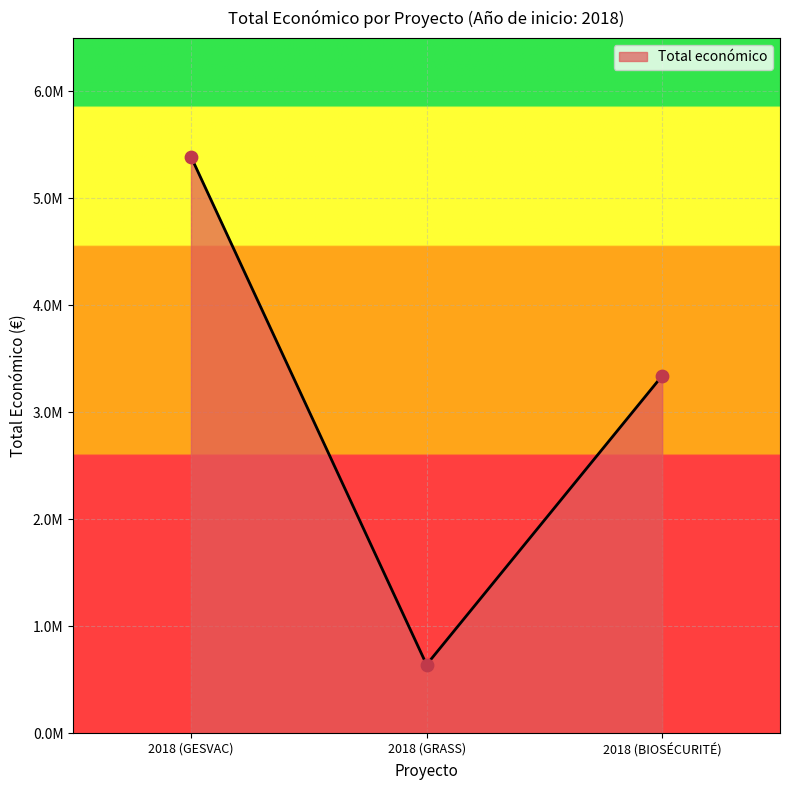

Which has a higher value, 2018 (GESVAC) or 2018 (BIOSÉCURITÉ)?

2018 (GESVAC)